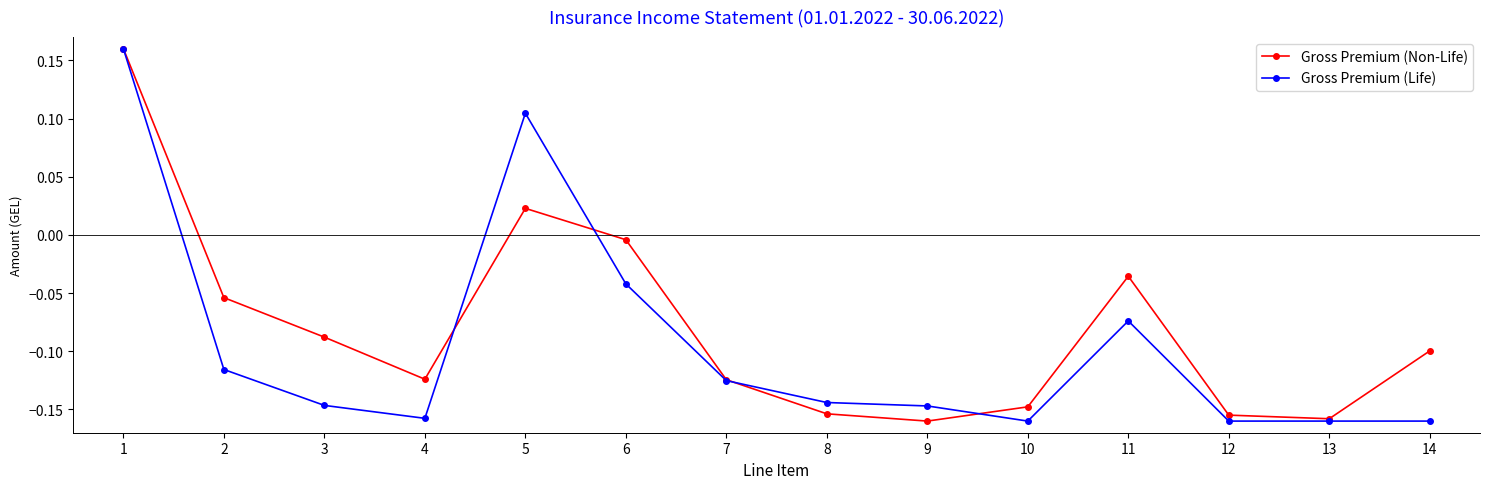

What is the total value across all series at 1?

0.3